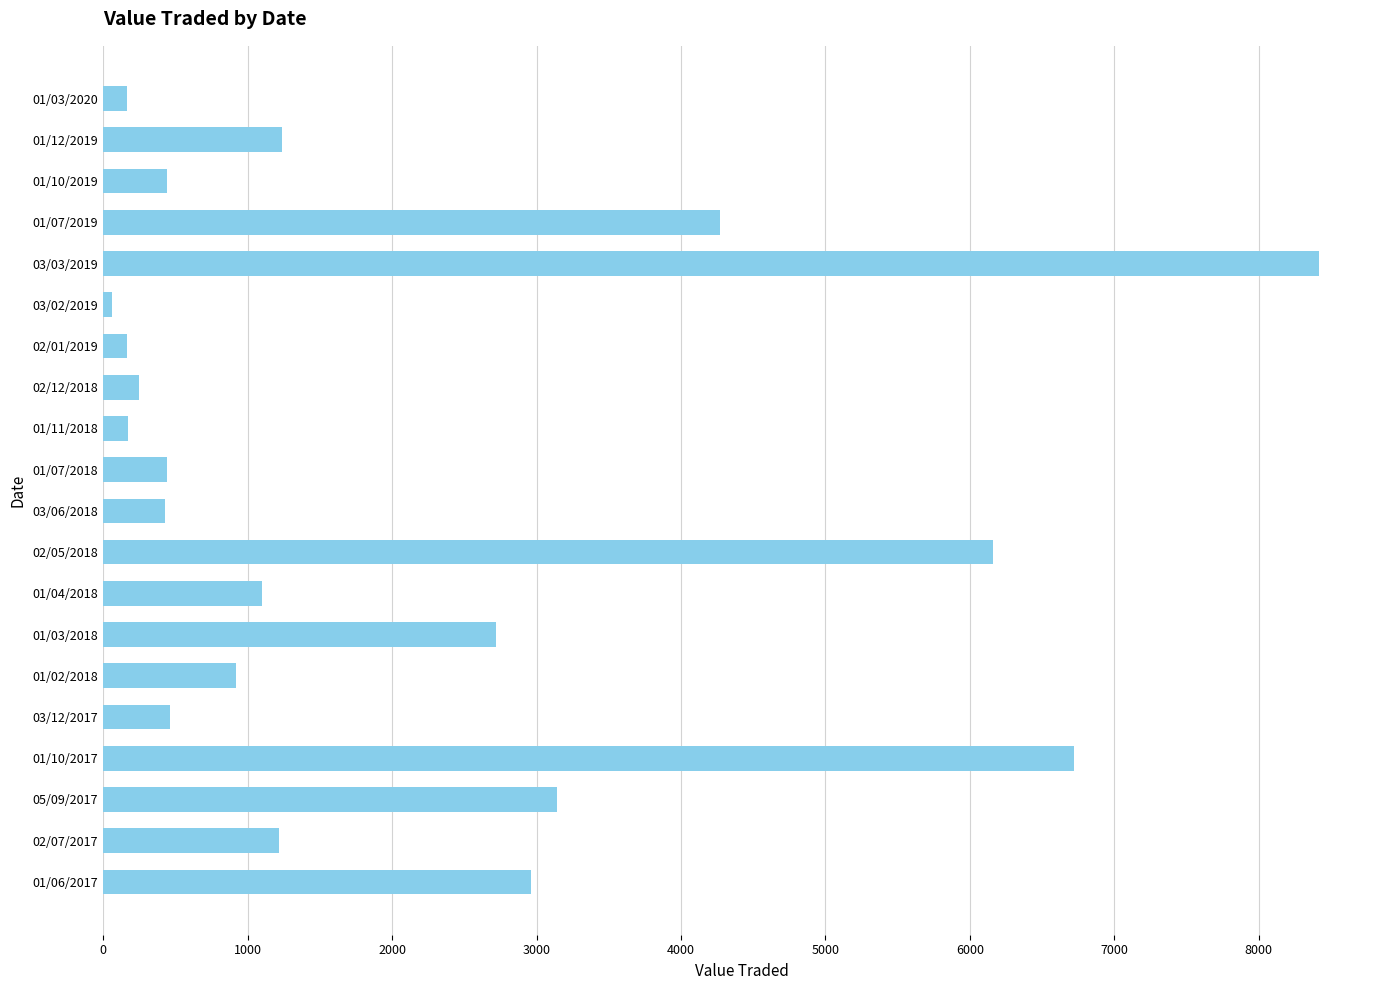

What is the label of the 5th bar from the bottom?

03/12/2017